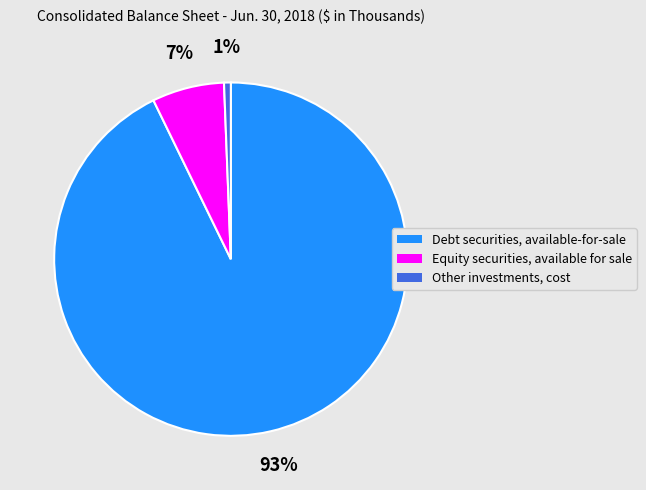

To the nearest percent, what portion does Equity securities, available for sale represent?

7%